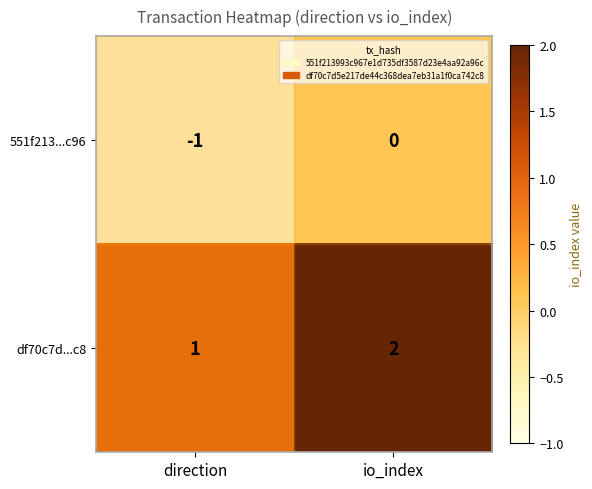

Where is 551f213...c96 nearest to the value 0?

io_index